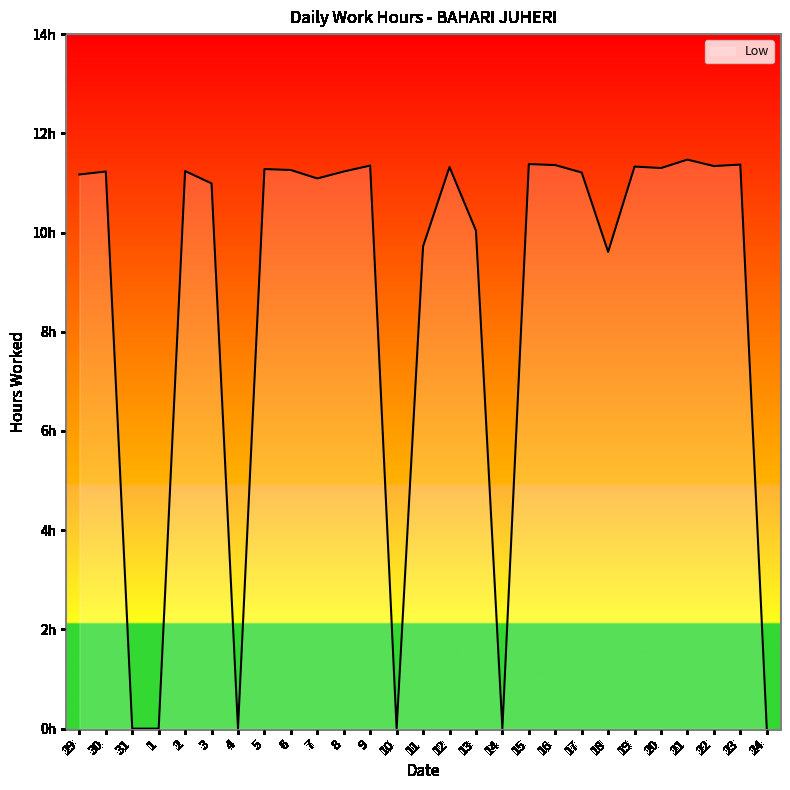

Is this an area chart (filled region under the line)?

Yes